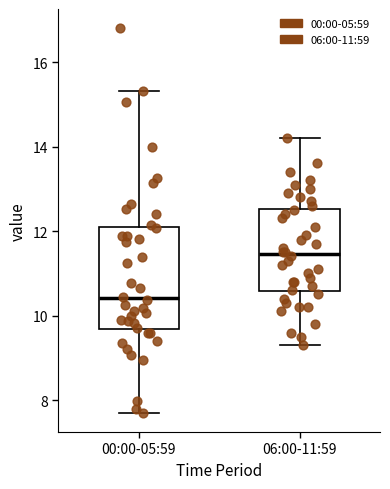

Reading left to right, read every box against the y-axis: the position of its median line, the range the box covers, and the ends of its whiskers. The values are not printed on the chart, so give them approximately, as read against the axis.

00:00-05:59: median 10.4, box 9.6 to 12.0, whiskers 7.8 to 15.4
06:00-11:59: median 11.4, box 10.6 to 12.6, whiskers 9.4 to 14.2